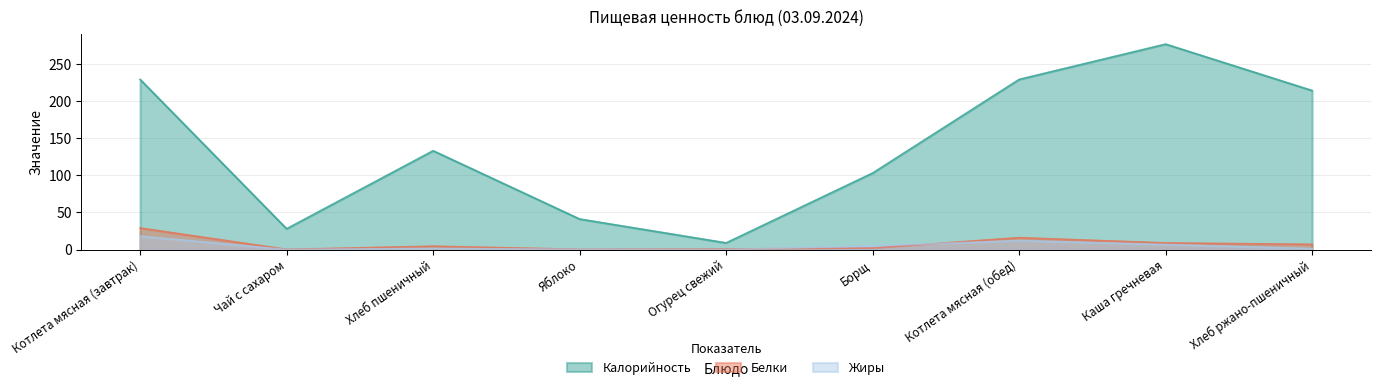

Reading left to right, what are all the values shown in this chart?

Калорийность: 229.0	28.0	133.0	41.1	9.0	103.0	229.0	276.5	214.0
Белки: 29.0	0.2	4.5	0.3	0.7	2.0	16.0	8.9	7.0
Жиры: 18.0	0.0	1.5	0.2	0.0	5.0	12.0	6.7	1.2